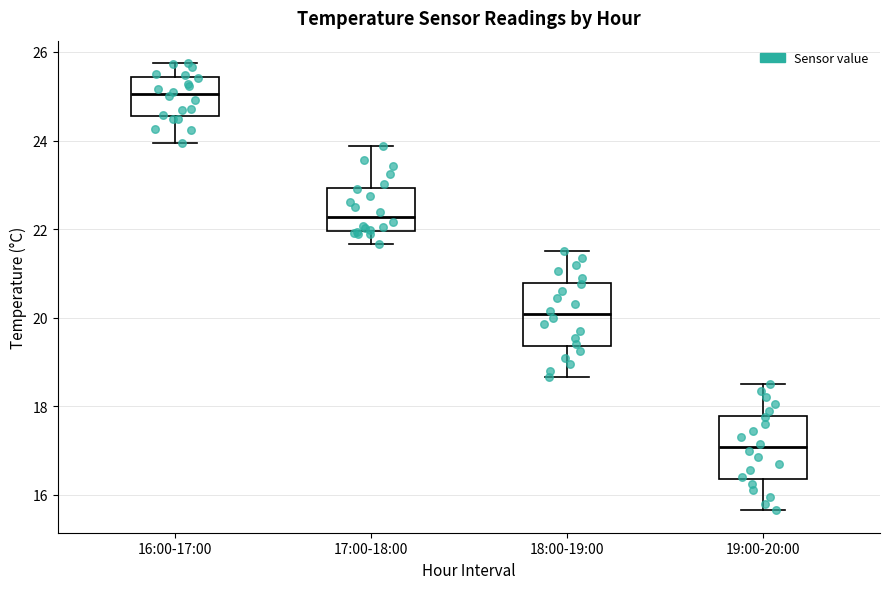

Reading left to right, read every box against the y-axis: the position of its median line, the range the box covers, and the ends of its whiskers. The values are not printed on the chart, so give them approximately, as read against the axis.

16:00-17:00: median 25.0, box 24.6 to 25.4, whiskers 24.0 to 25.8
17:00-18:00: median 22.2, box 22.0 to 23.0, whiskers 21.6 to 23.8
18:00-19:00: median 20.0, box 19.4 to 20.8, whiskers 18.6 to 21.6
19:00-20:00: median 17.0, box 16.4 to 17.8, whiskers 15.6 to 18.6